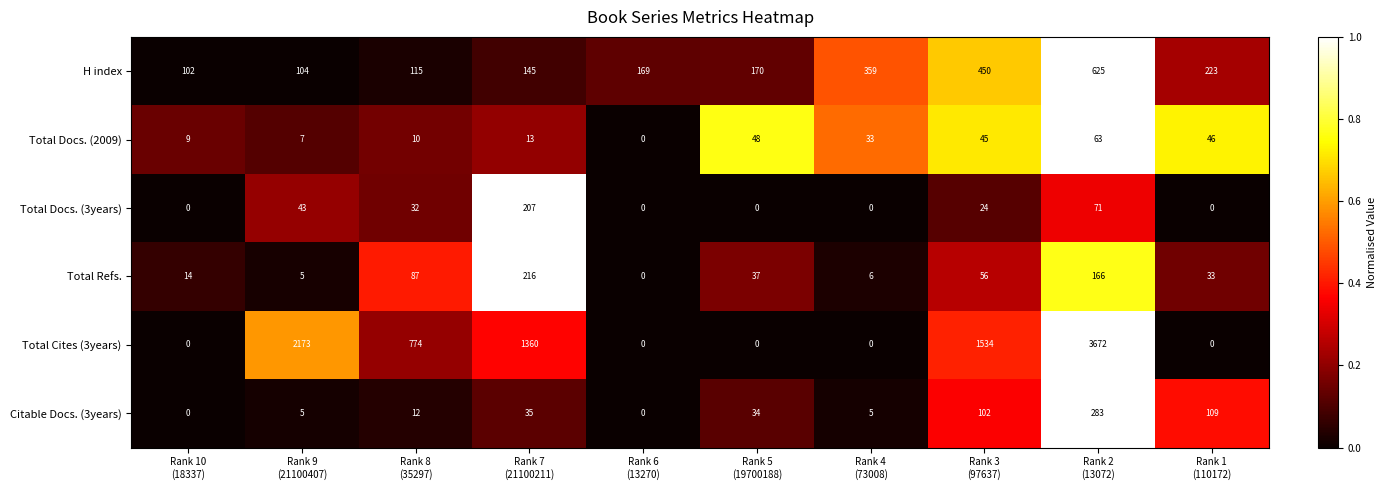

What is the difference between the maximum and minimum values in the Total Docs. (2009) series?

63